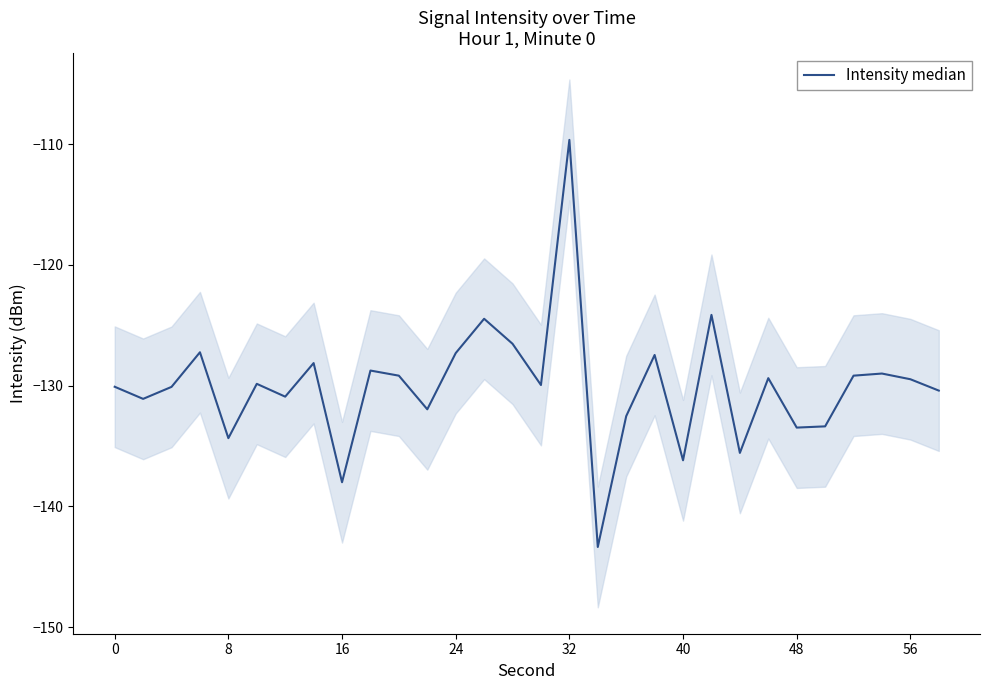

What is the average value?

-130.0